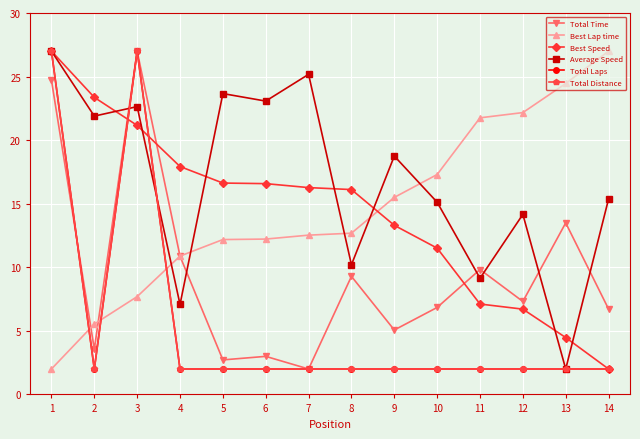

Which series has the largest total across all categories?

Average Speed